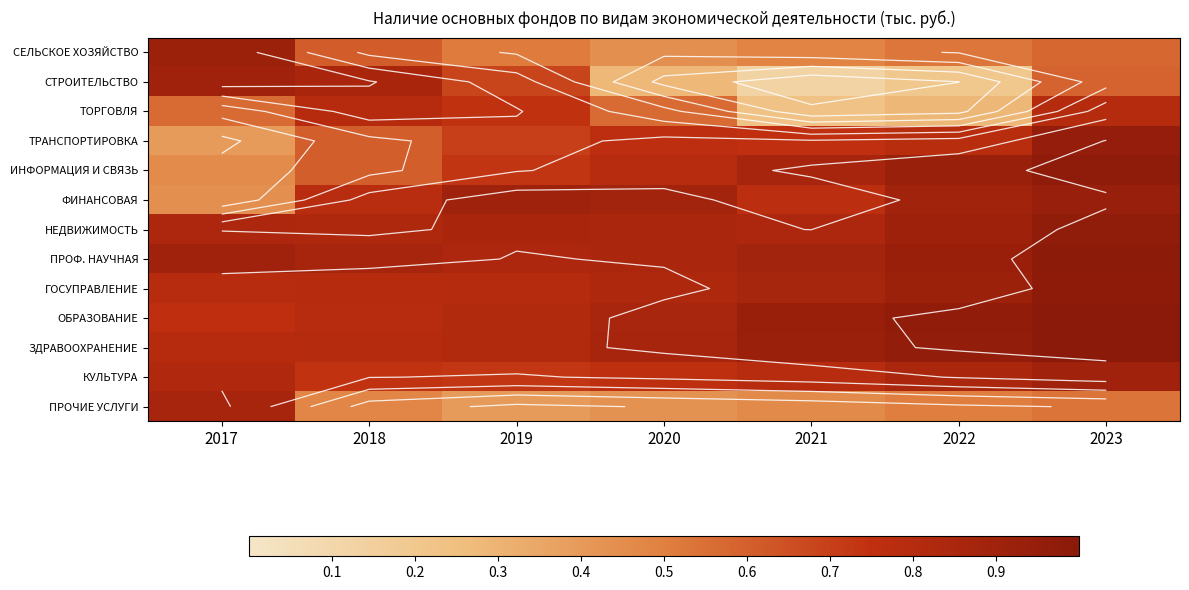

At which category is the sum across all series the highest?

2023